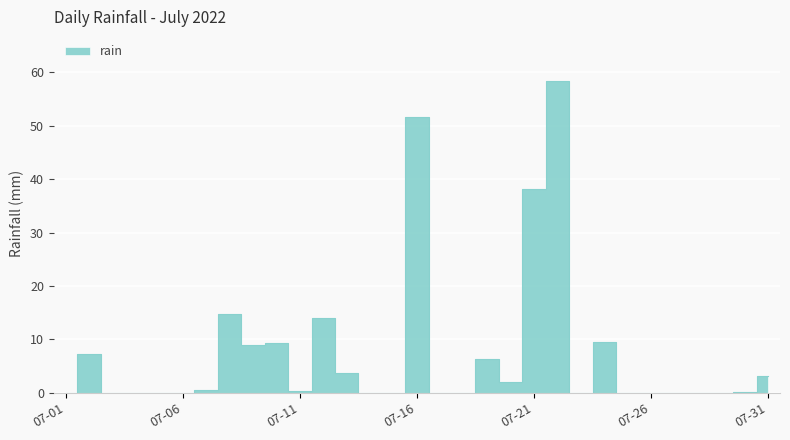

Where is the data nearest to the value 29?

07-21